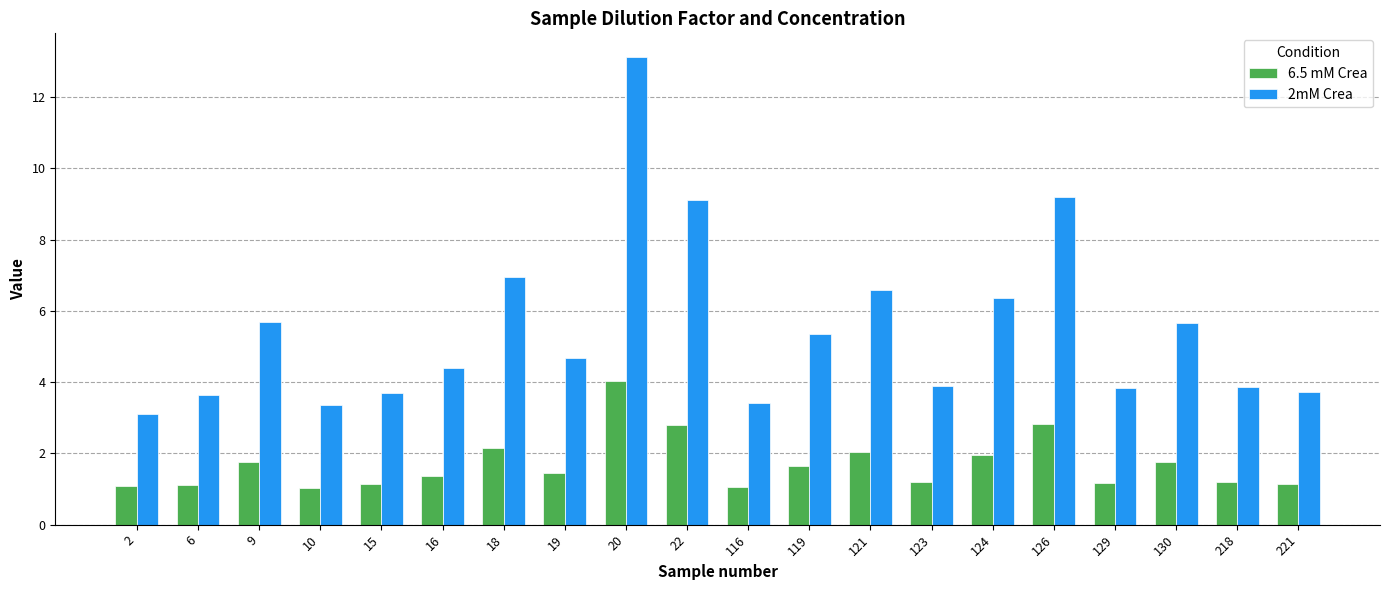

What is the lowest value of the 6.5 mM Crea series?

1.0